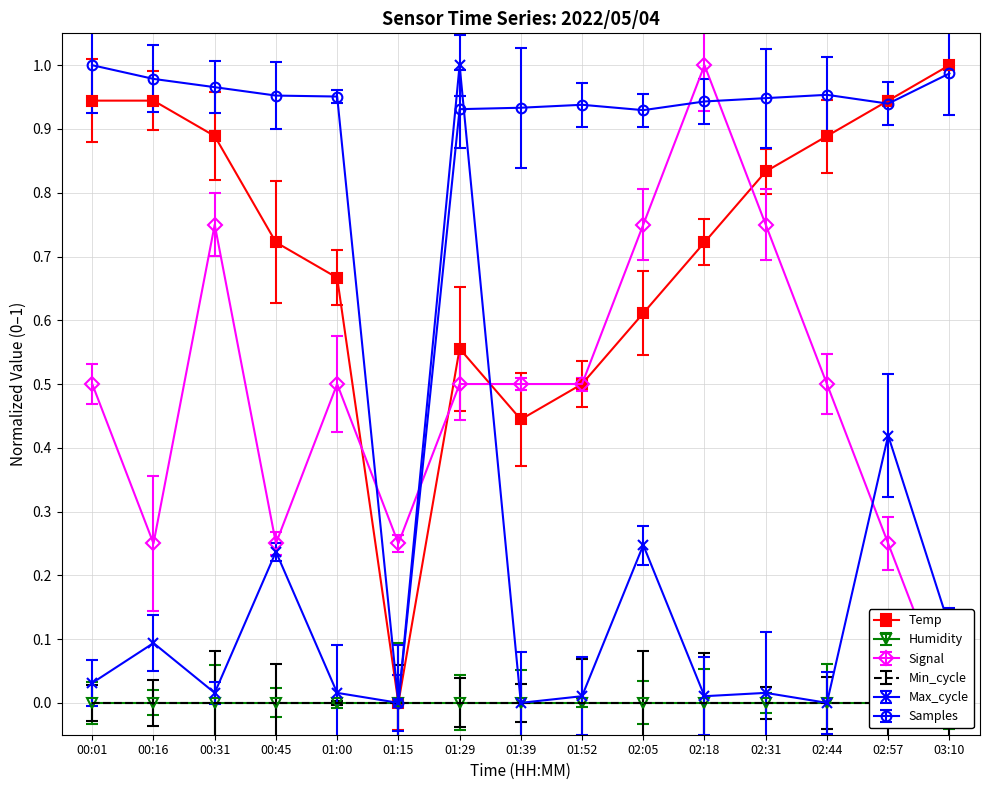

The Samples series shows 1.0 at 01:00. True or false?

True